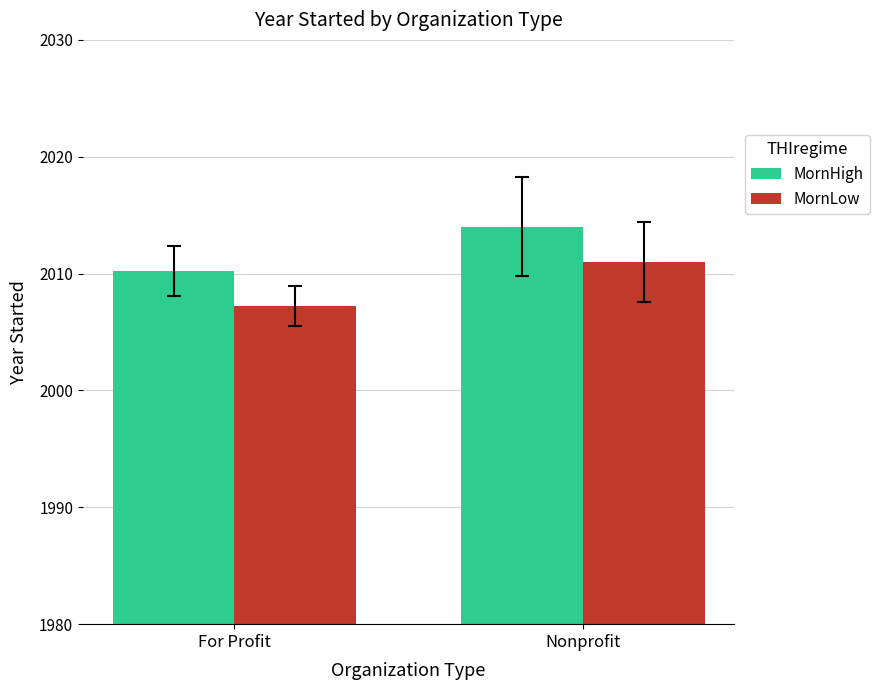

What is the greatest value displayed?

2014.0